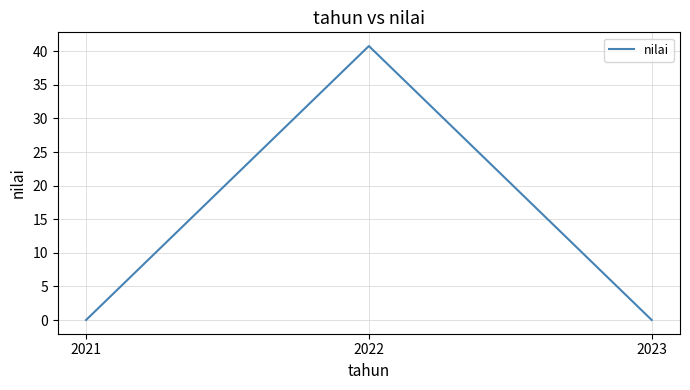

Which has a higher value, 2022 or 2023?

2022